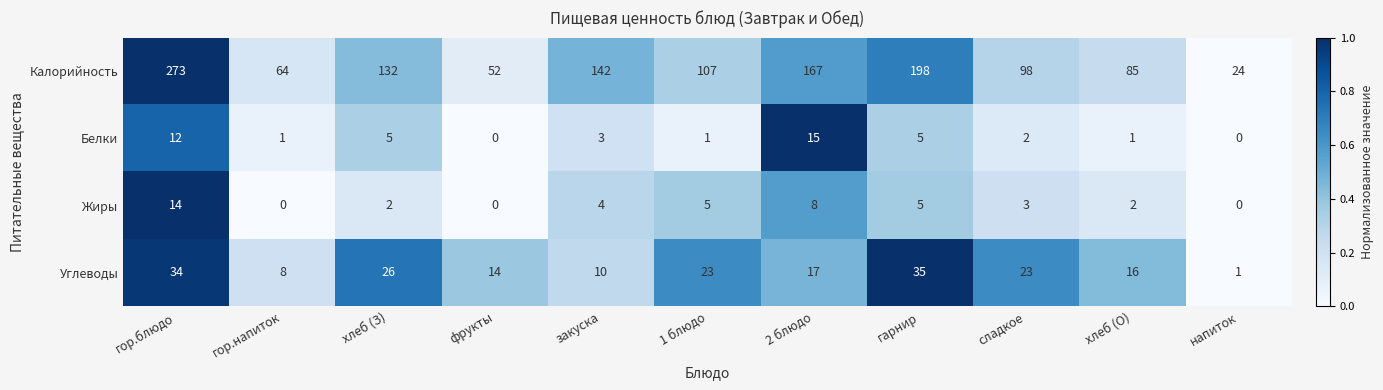

At which category does the chart reach its peak across all series?

гор.блюдо